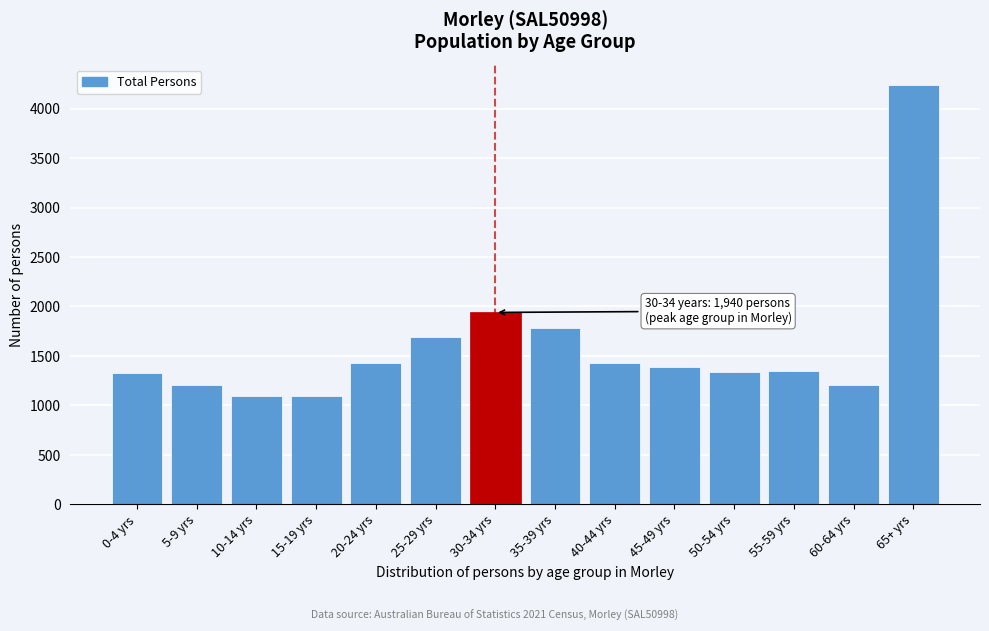

What is the sum of the values at 30-34 yrs and 45-49 yrs?

3331